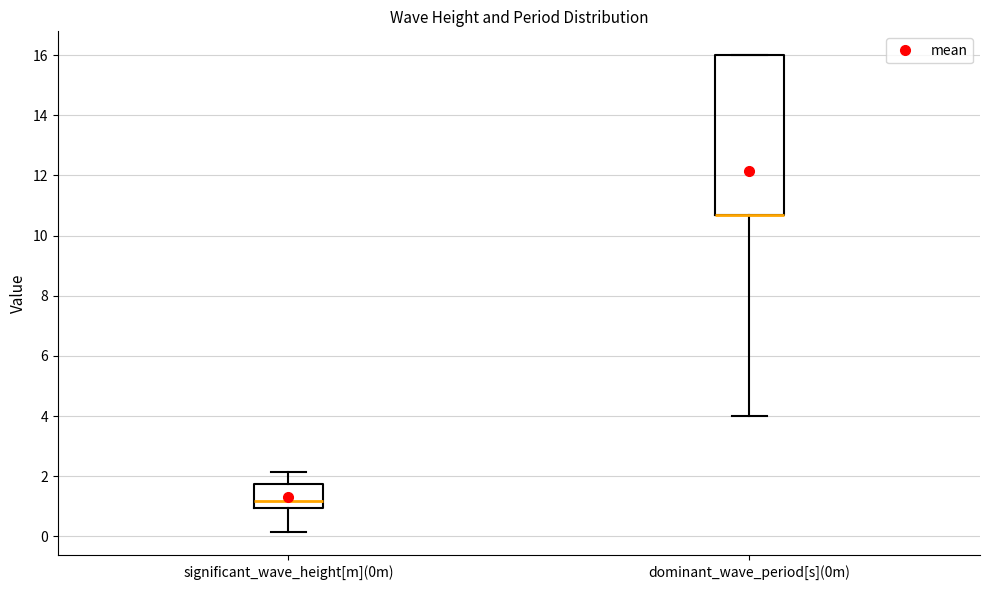

Comparing the boxes themselves (not the whiskers), which one is the tallest?

dominant_wave_period[s](0m)